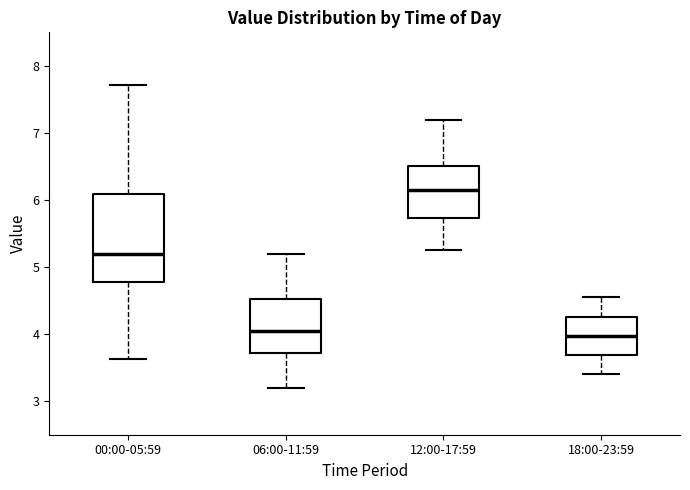

Where is the upper edge of the box for 06:00-11:59 on the y-axis? The values are not printed on the chart, so give them approximately, as read against the axis.

4.5